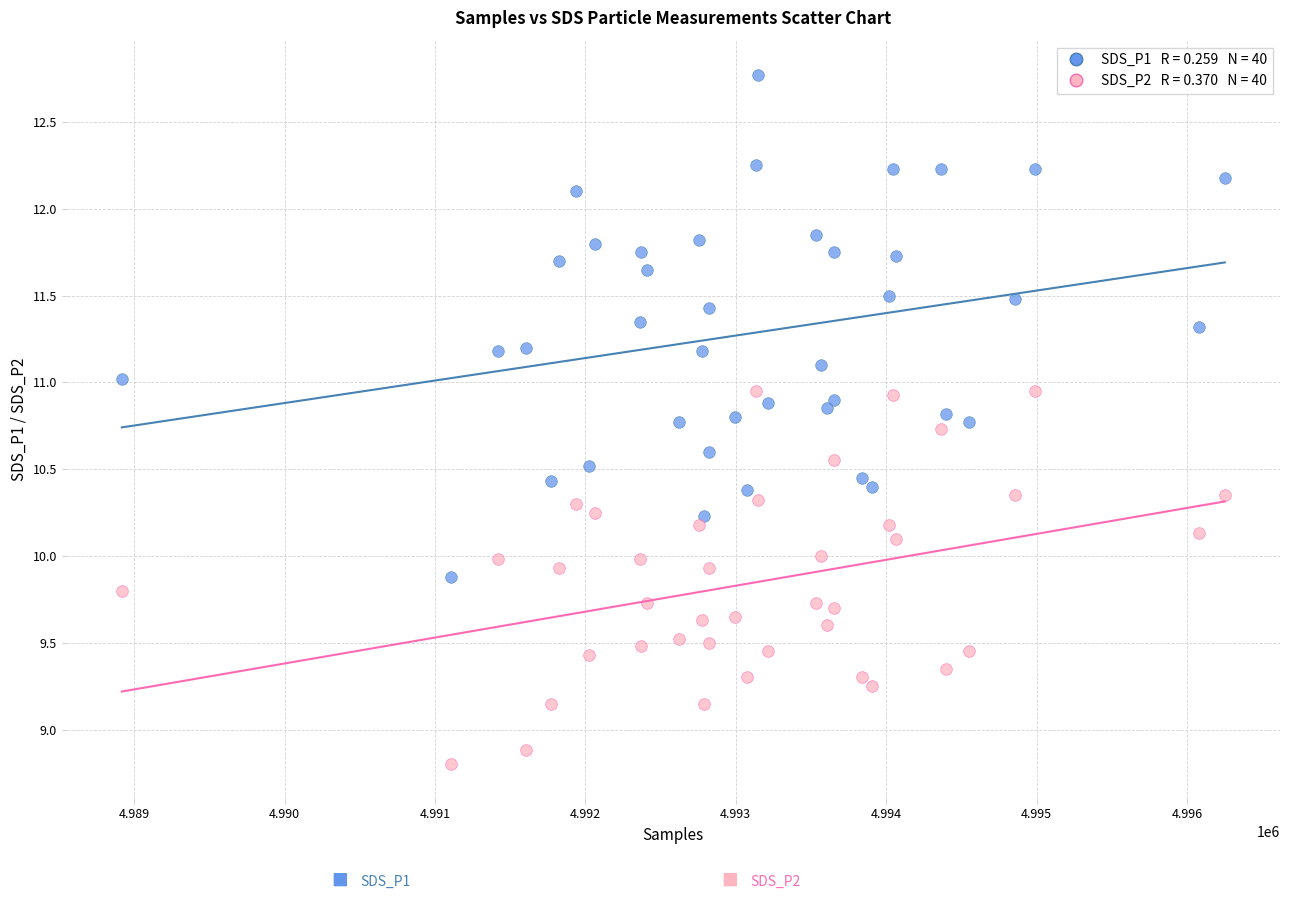

Across all data points, what is the range of X values (max minus min)?

7334.0